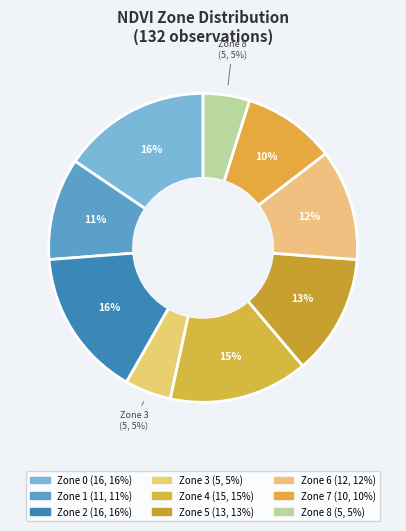

Does Zone 6 account for over 50% of the chart?

No